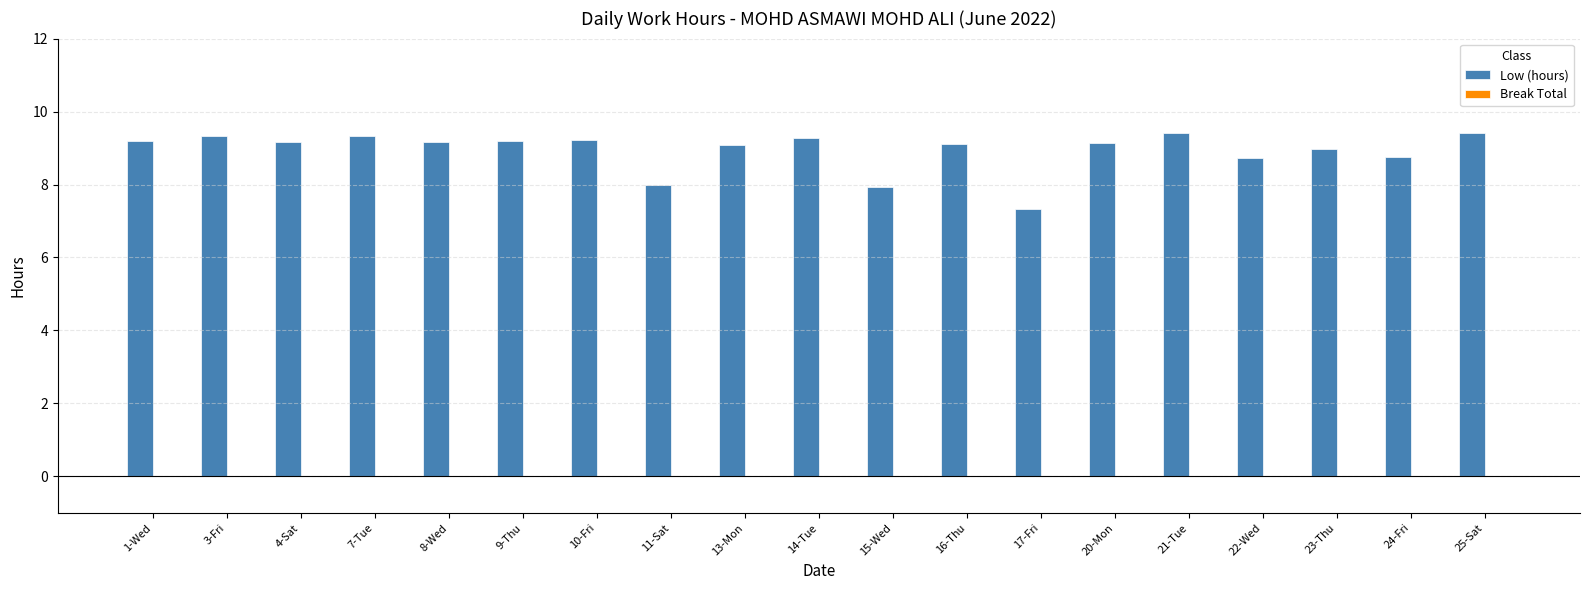

What is the sum of the values at 15-Wed and 16-Thu?

17.0